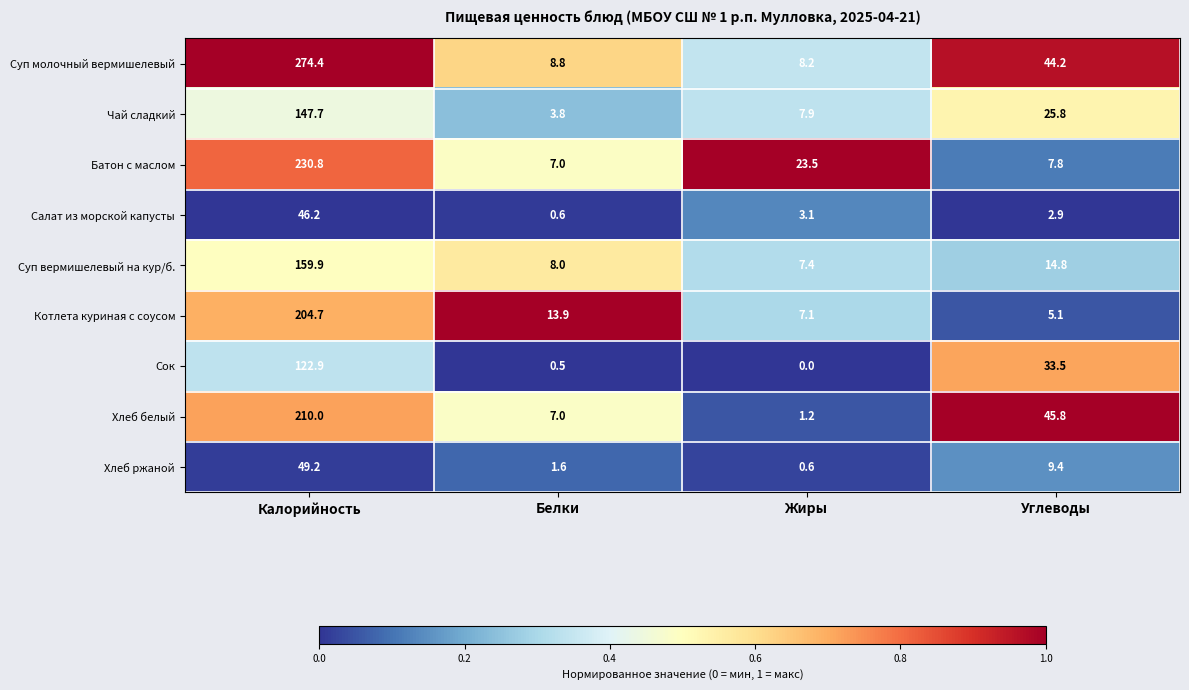

What is the difference between the maximum and minimum values in the Батон с маслом series?

223.8